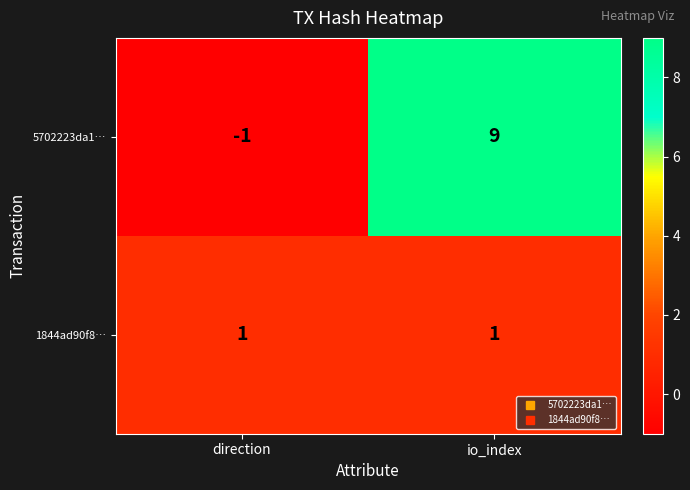

What is the minimum value shown in the chart?

-1